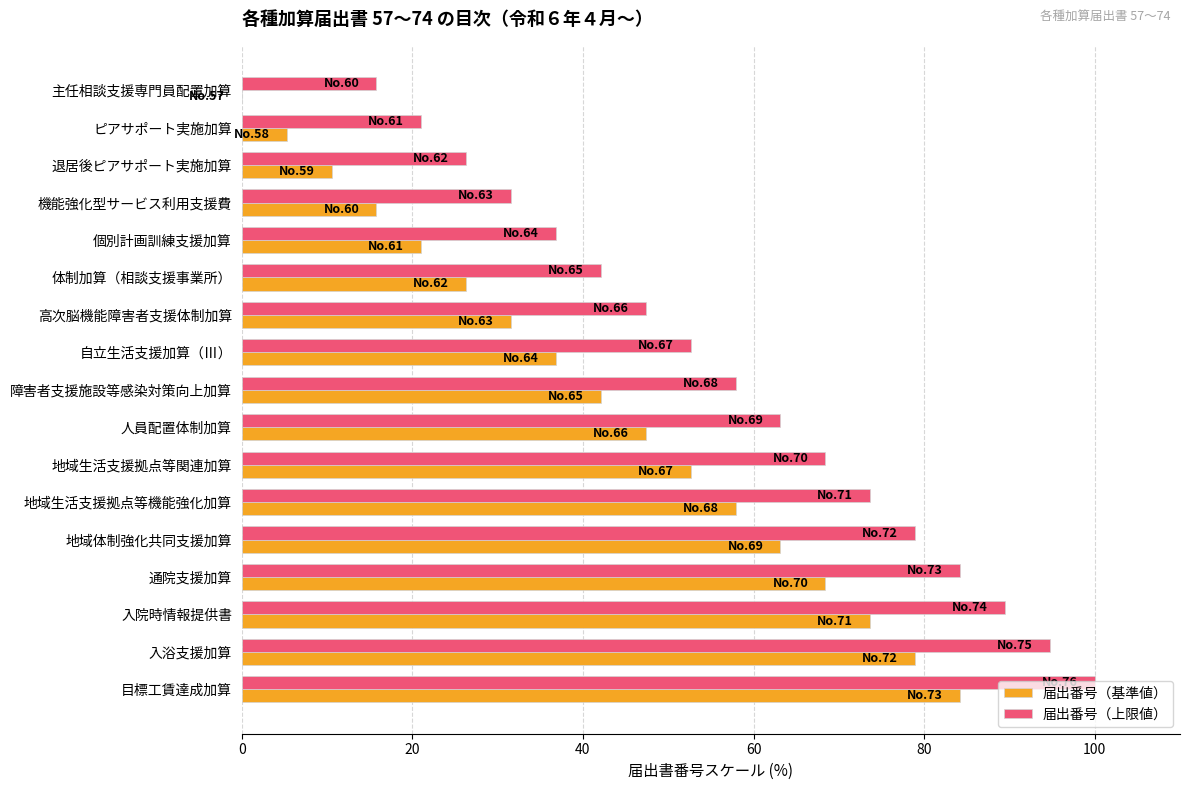

Which series has the largest total across all categories?

届出番号（上限値）